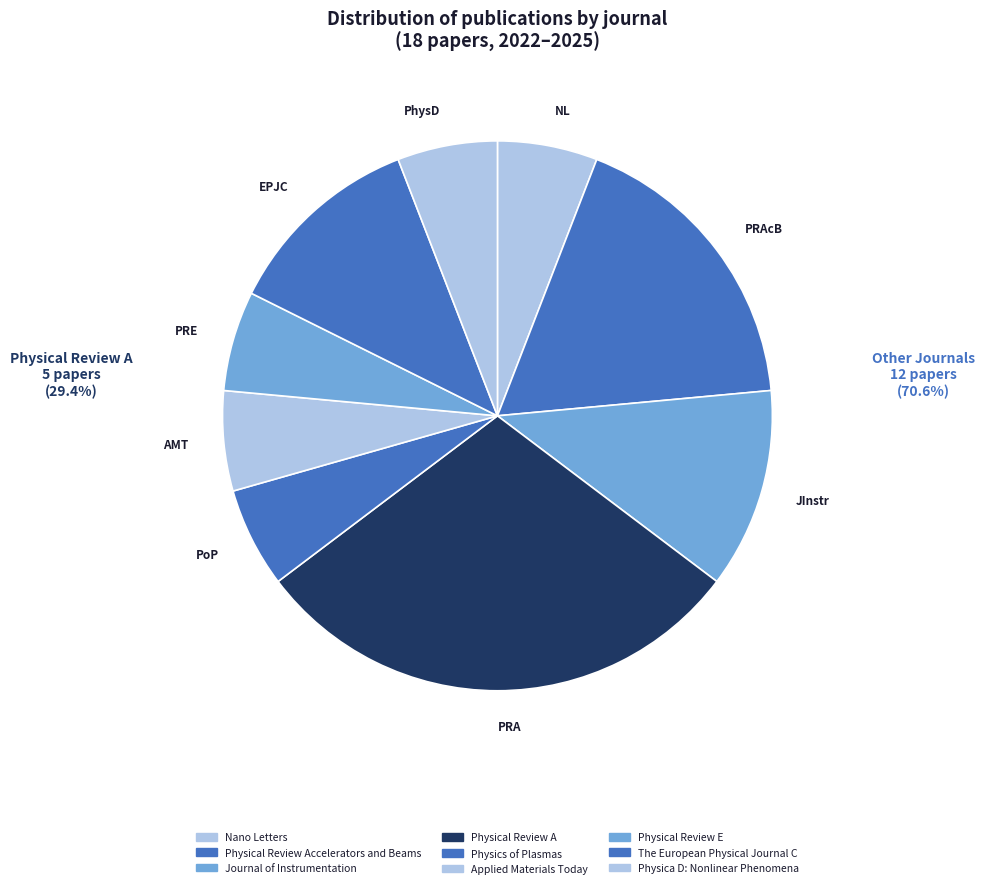

Is there any slice that represents more than half of the pie?

No